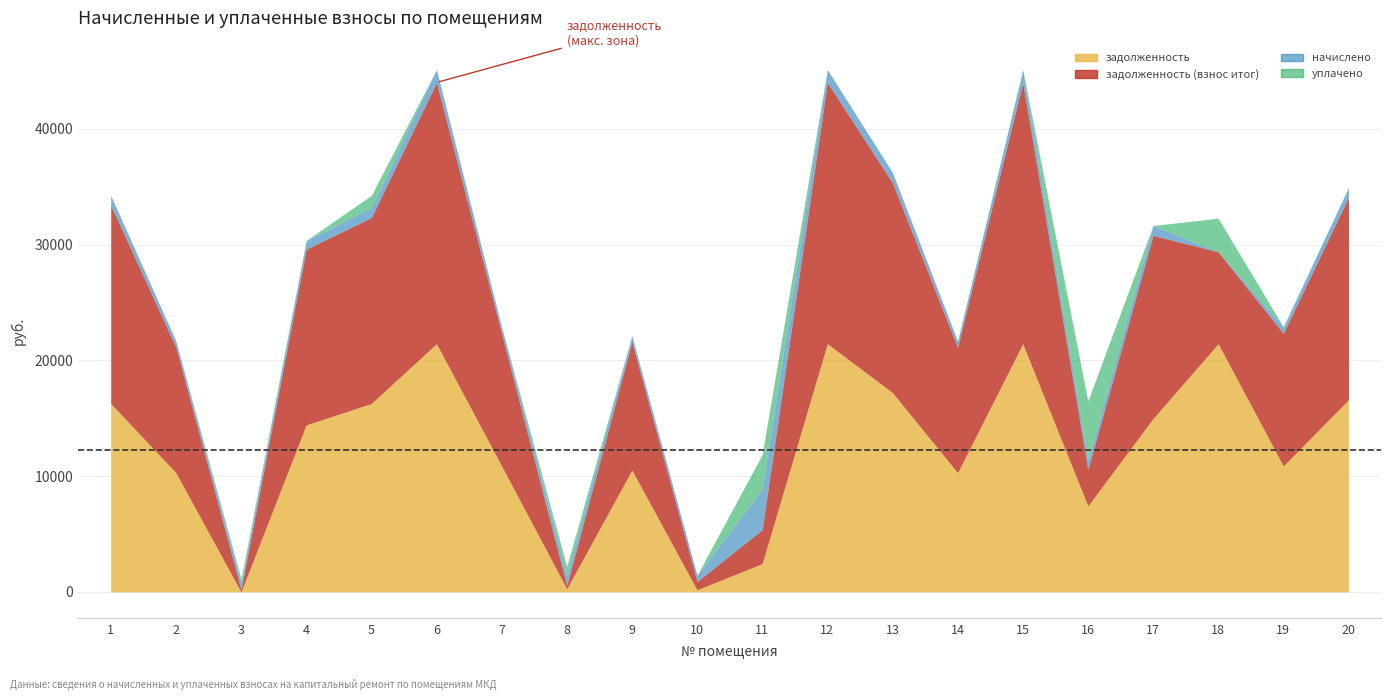

How many data points in задолженность (взнос итог) are above 11452?

11